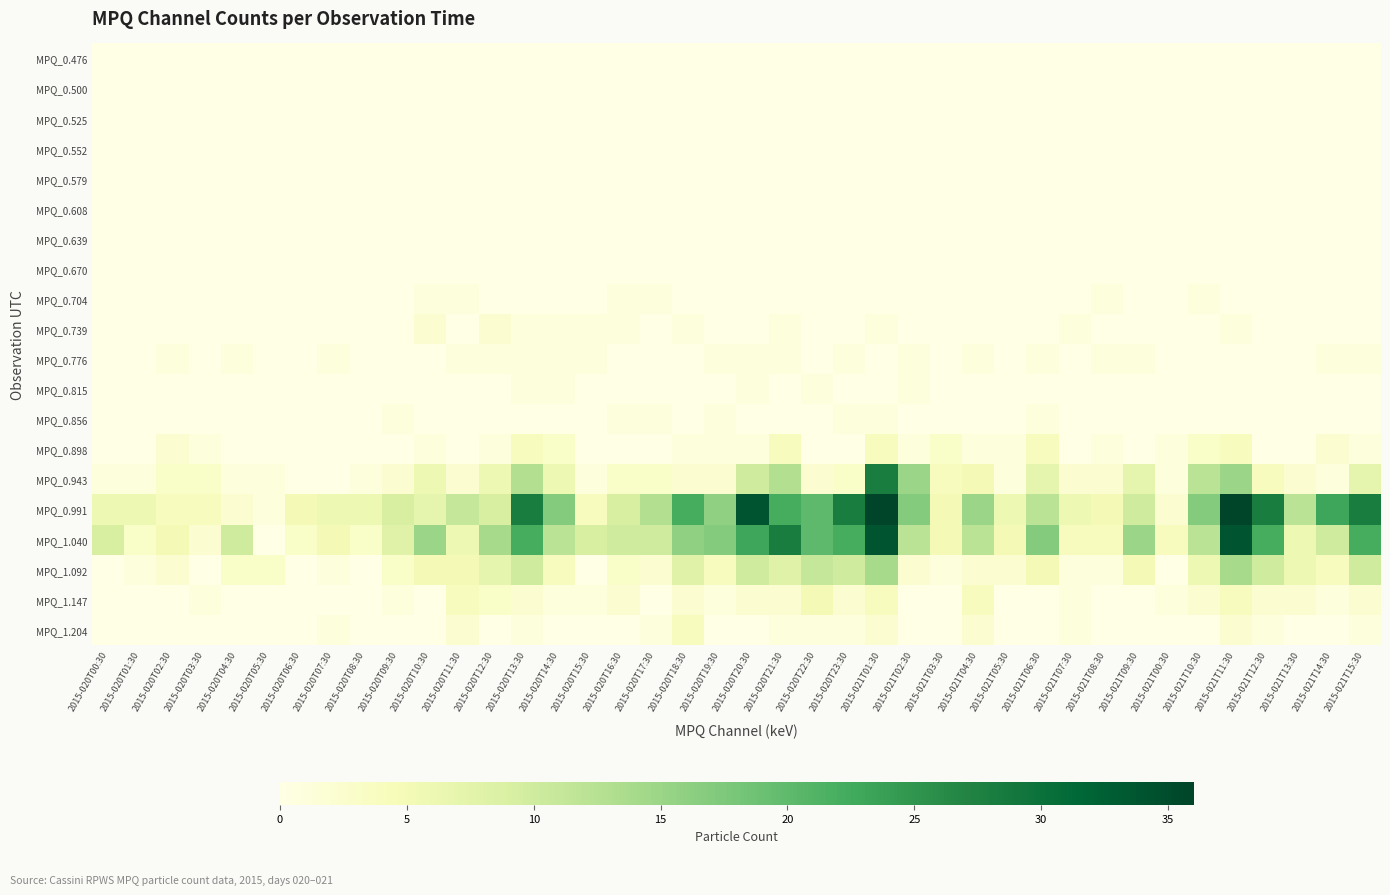

List the series in order of their peak value, highest first.

MPQ_0.991, MPQ_1.040, MPQ_0.943, MPQ_1.092, MPQ_1.147, MPQ_0.898, MPQ_1.204, MPQ_0.739, MPQ_0.704, MPQ_0.776, MPQ_0.815, MPQ_0.856, MPQ_0.476, MPQ_0.500, MPQ_0.525, MPQ_0.552, MPQ_0.579, MPQ_0.608, MPQ_0.639, MPQ_0.670